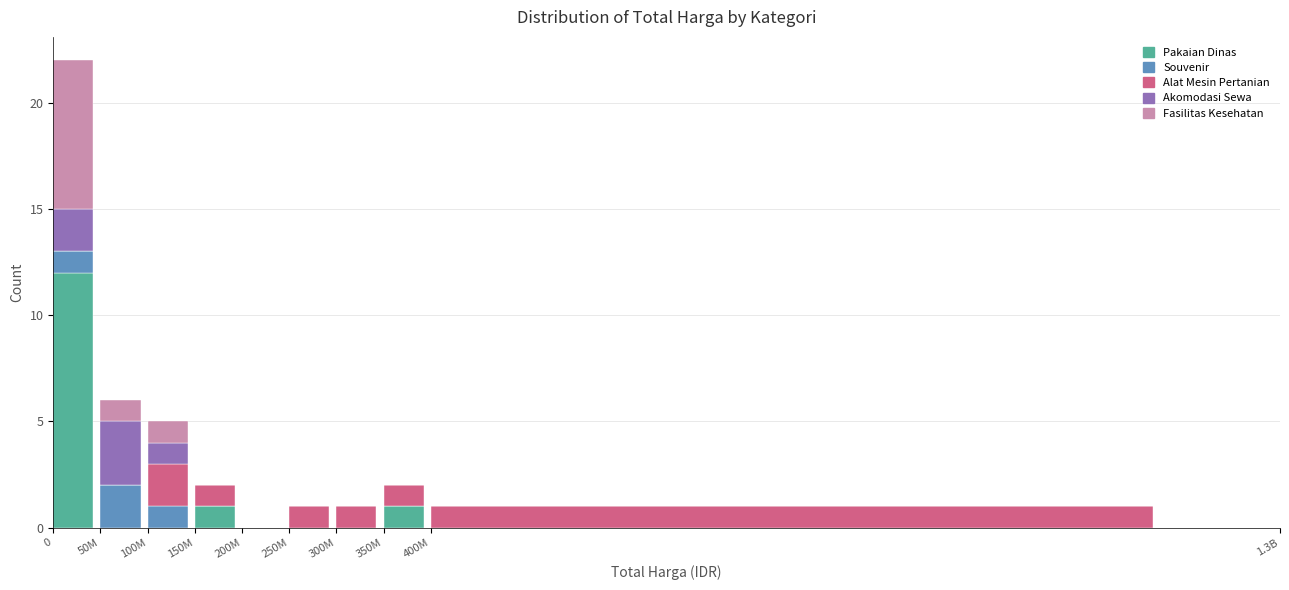

What is the maximum value for Pakaian Dinas?

12